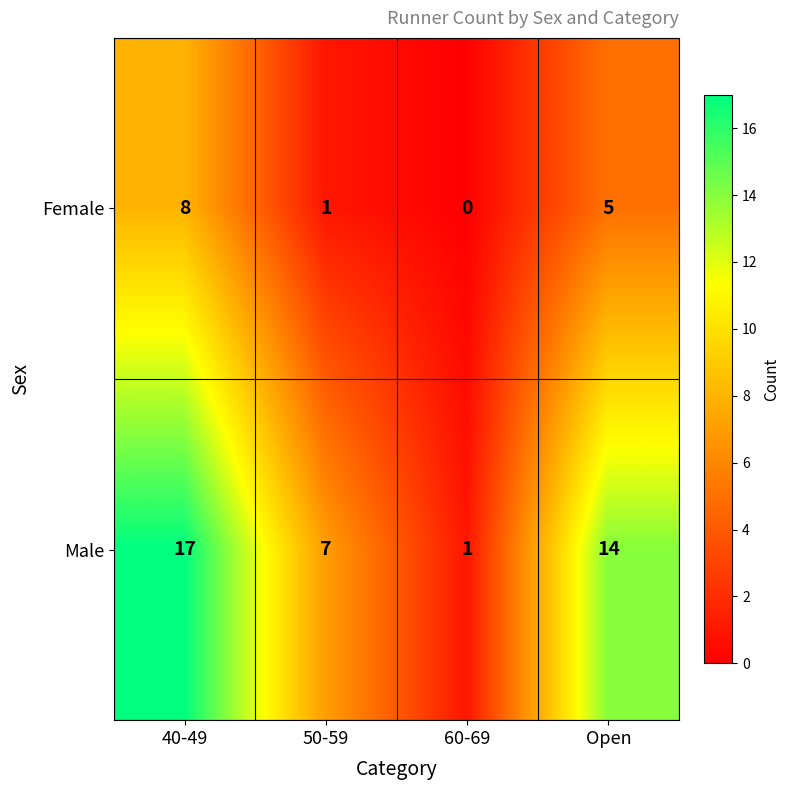

How many data points does each series have?

4